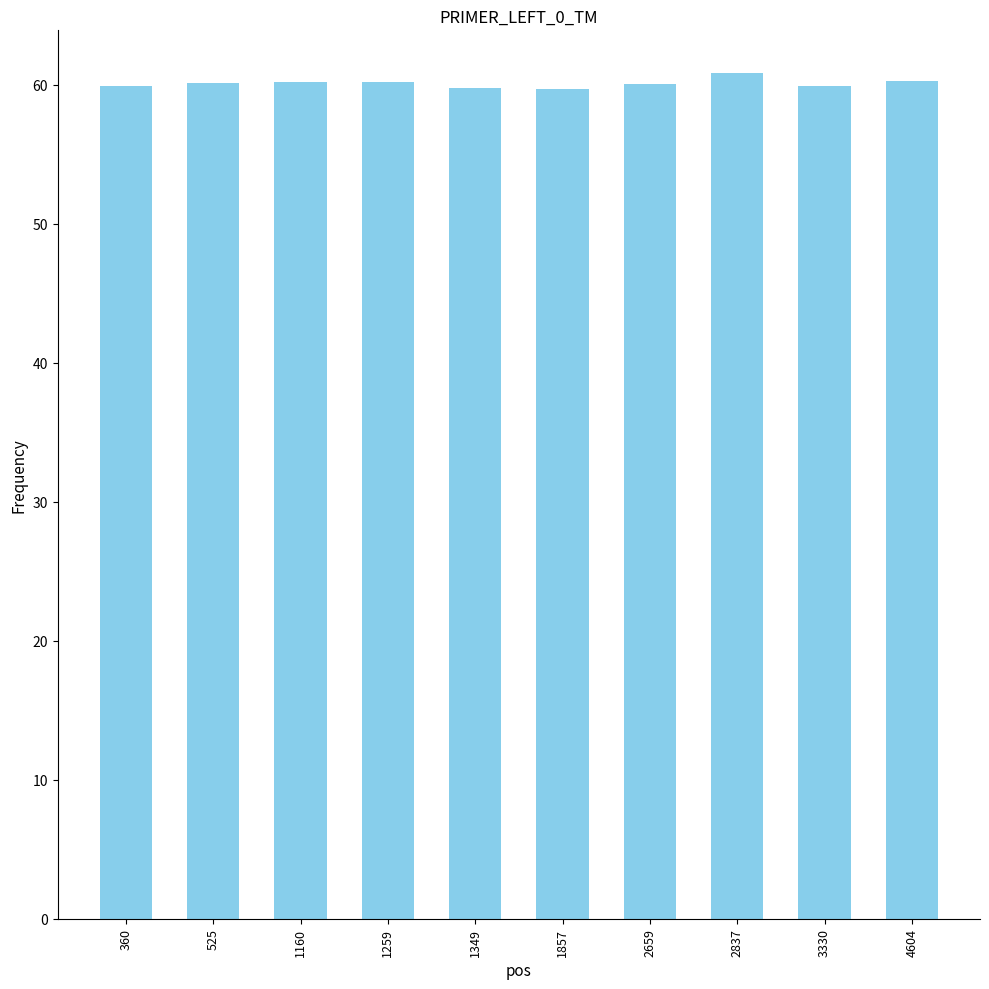

What is the smallest value displayed?

59.7